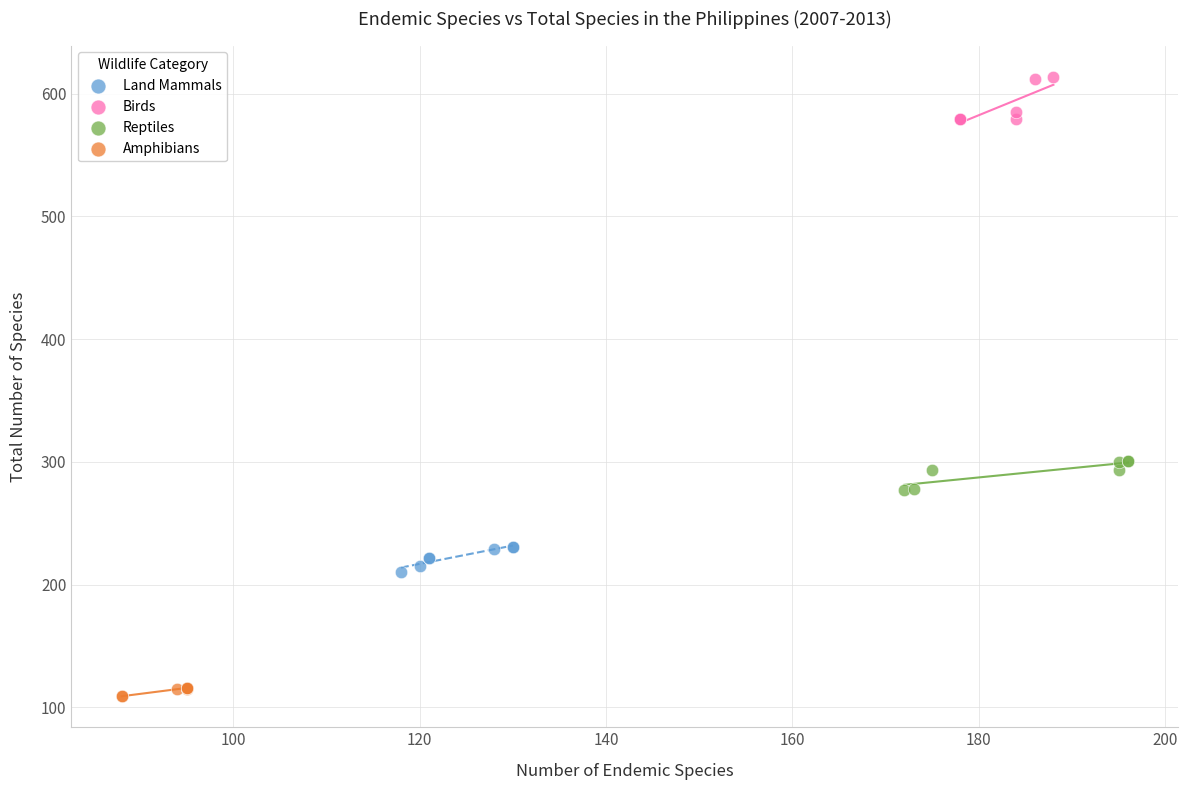

Which series has the widest spread of Y values?

Birds